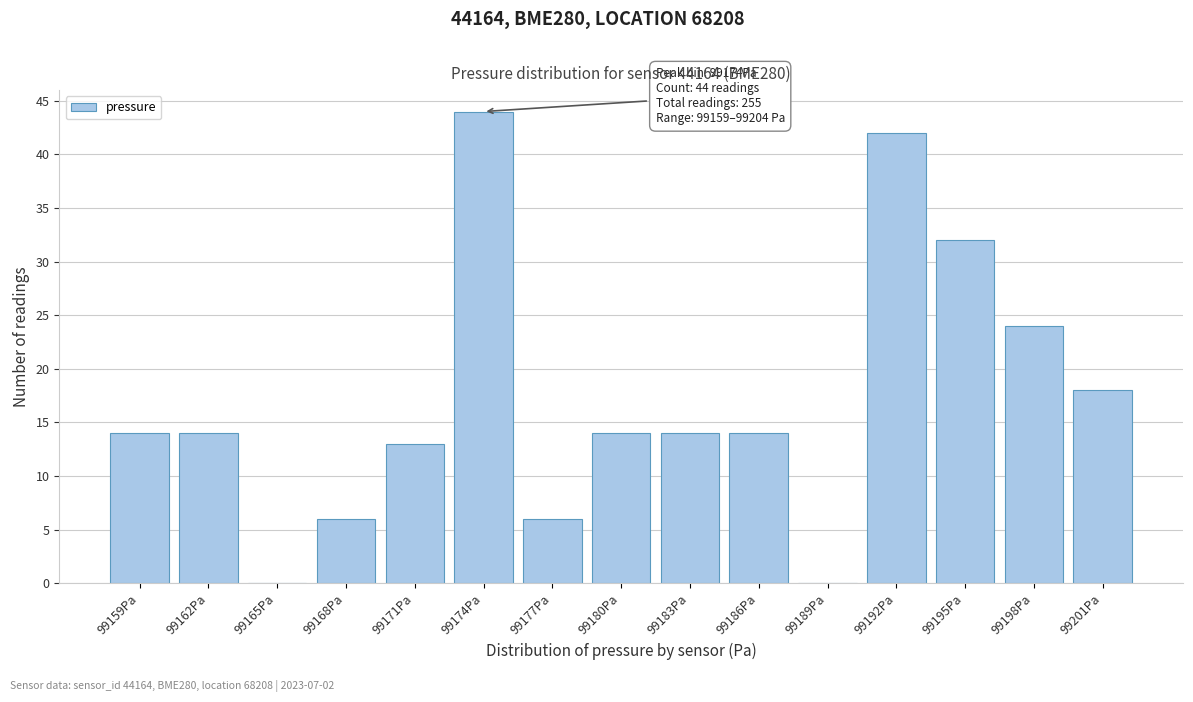

Reading left to right, transcribe all the data shown in this chart.

99159Pa=14	99162Pa=14	99165Pa=0	99168Pa=6	99171Pa=13	99174Pa=44	99177Pa=6	99180Pa=14	99183Pa=14	99186Pa=14	99189Pa=0	99192Pa=42	99195Pa=32	99198Pa=24	99201Pa=18